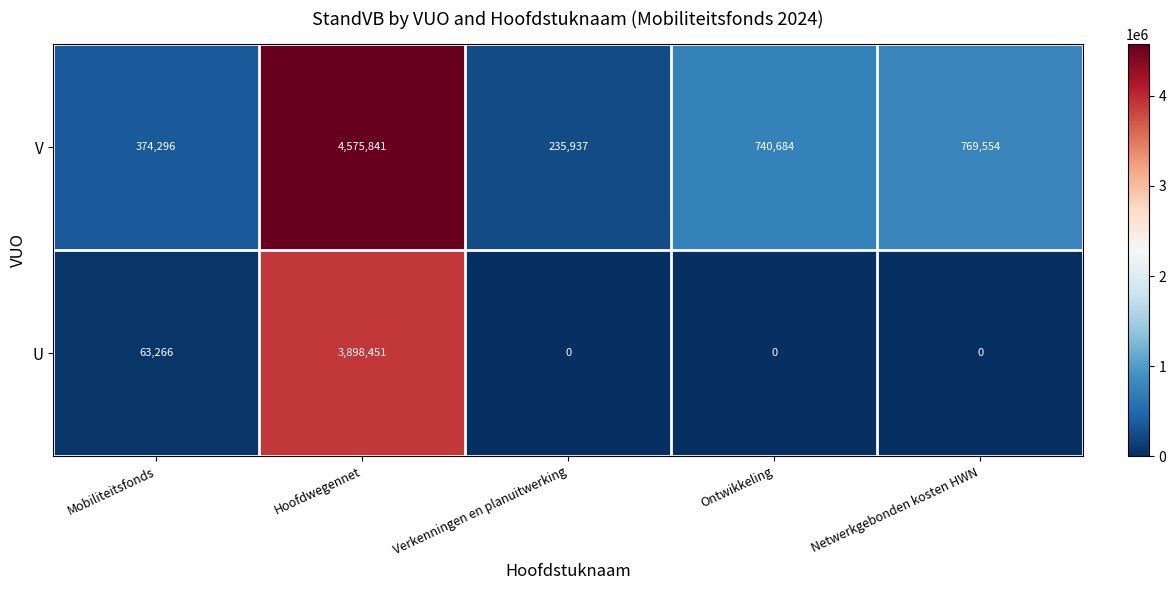

Which series has the widest spread of values?

V